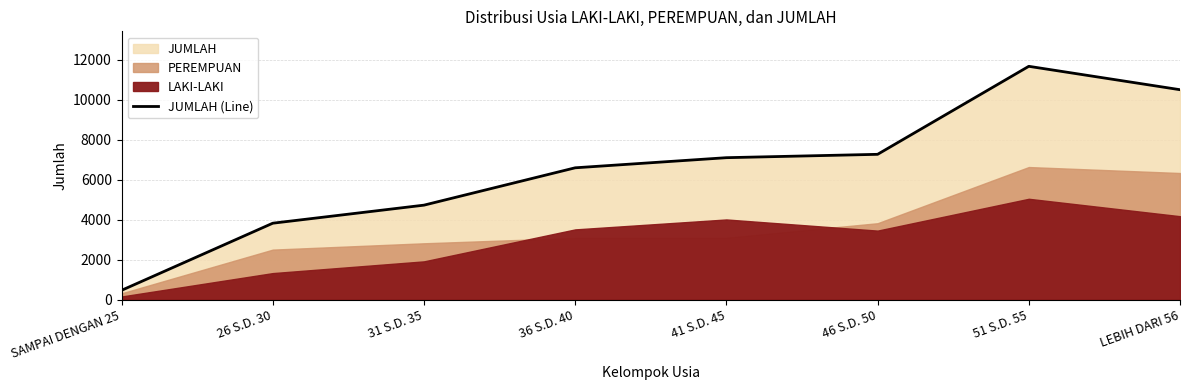

Between 26 S.D. 30 and 36 S.D. 40, which is larger?

36 S.D. 40